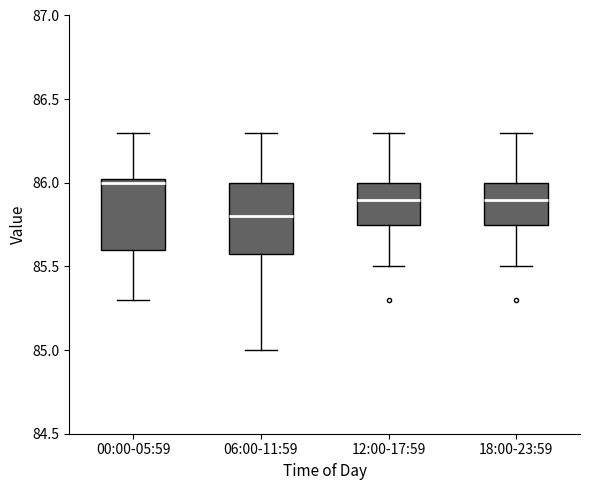

Where is the lower edge of the box for 00:00-05:59 on the y-axis? The values are not printed on the chart, so give them approximately, as read against the axis.

85.60